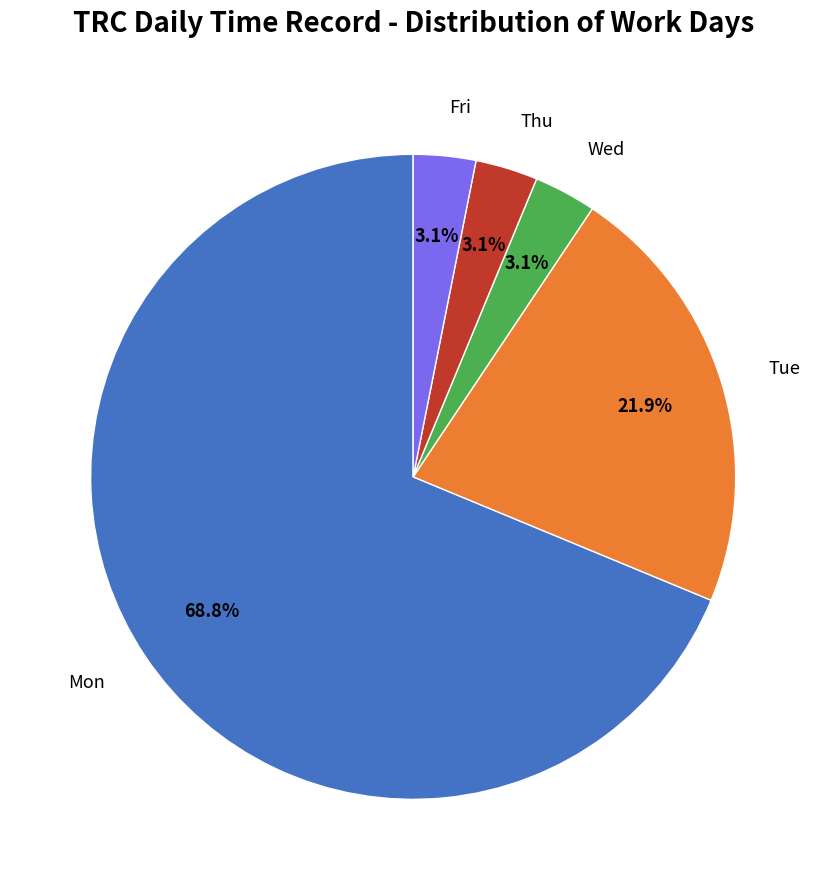

Between Wed and Mon, which is larger?

Mon